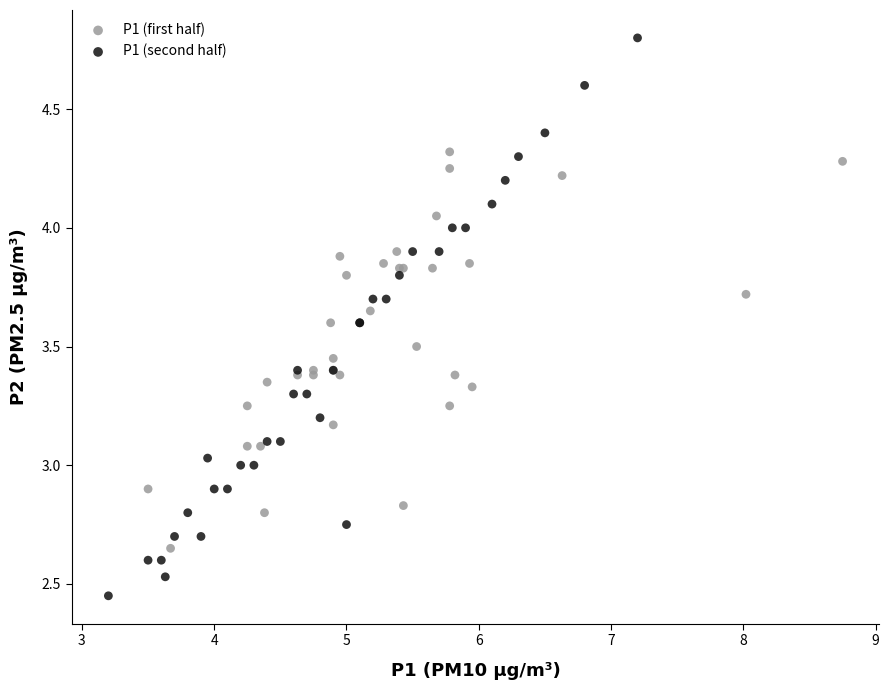

Which series contains the lowest Y value?

P1 (second half)